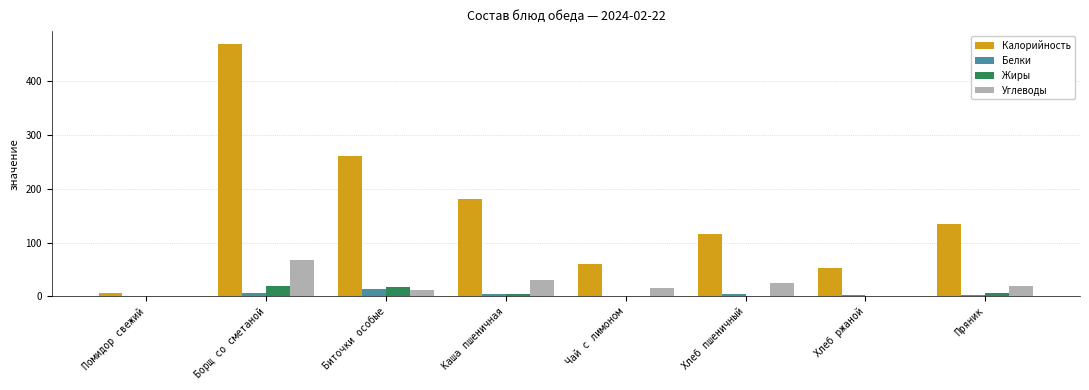

How many data points in Калорийность are above 135?

4